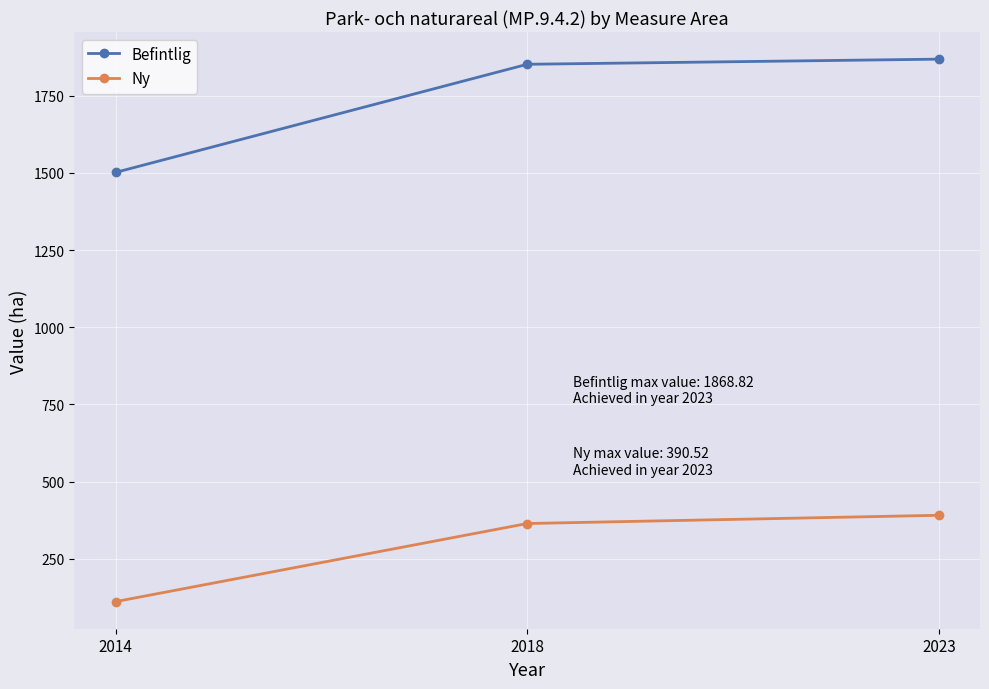

What are all the series names shown in the legend?

Befintlig, Ny